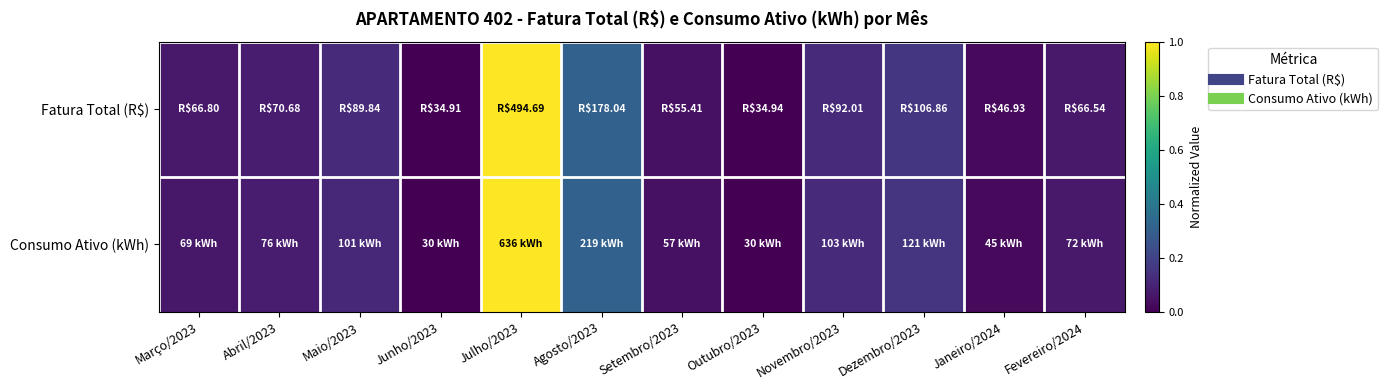

At which category is the sum across all series the highest?

Julho/2023